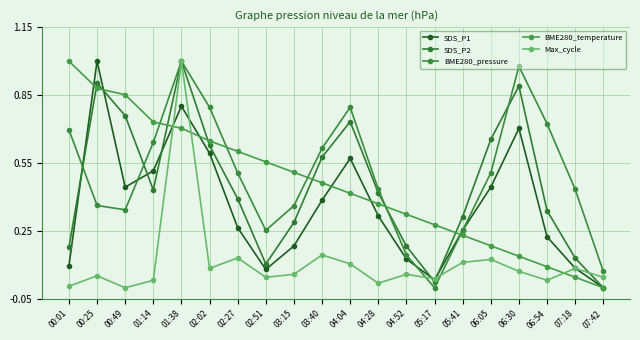

Is it true that BME280_pressure equals 0.1 at 00:49?

False